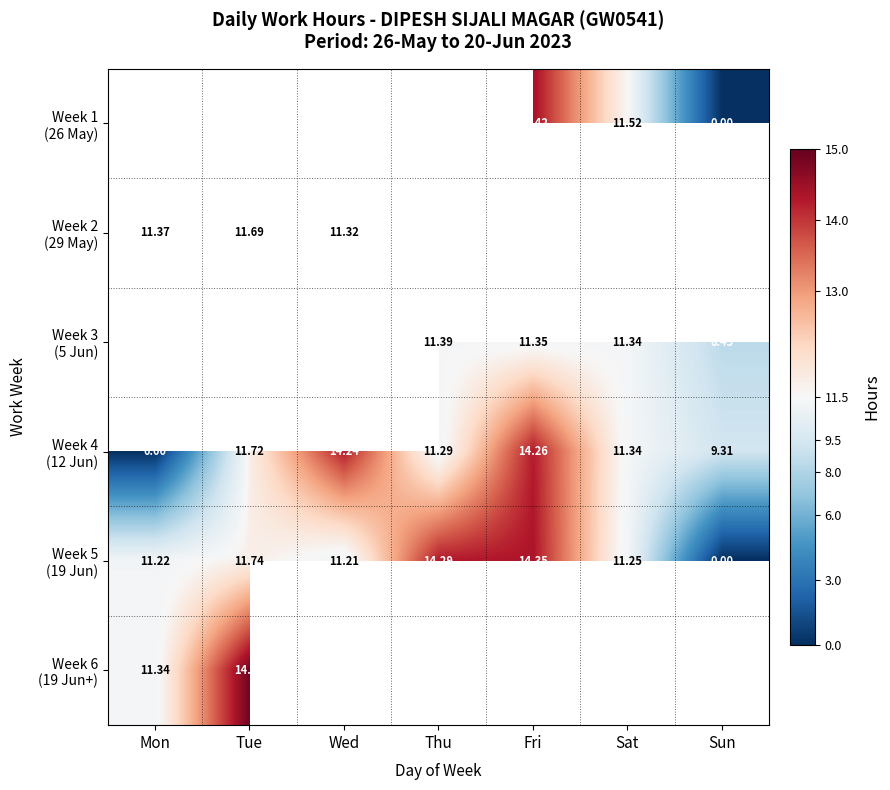

At Mon, list the series in order from smallest to largest.

Week 1 (26 May), Week 2 (29 May), Week 3 (5 Jun), Week 4 (12 Jun), Week 5 (19 Jun), Week 6 (19 Jun+)